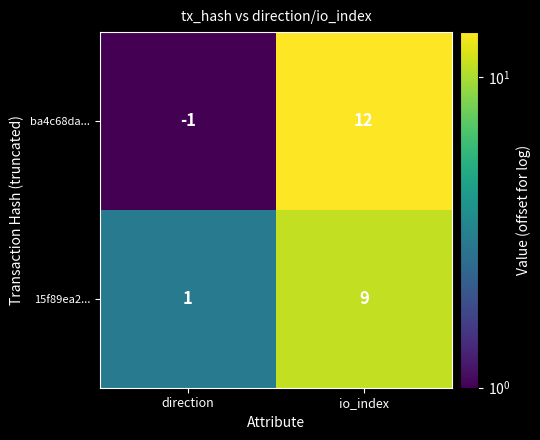

Reading left to right, extract all data points from this chart.

ba4c68da...: direction=-1	io_index=12
15f89ea2...: direction=1	io_index=9